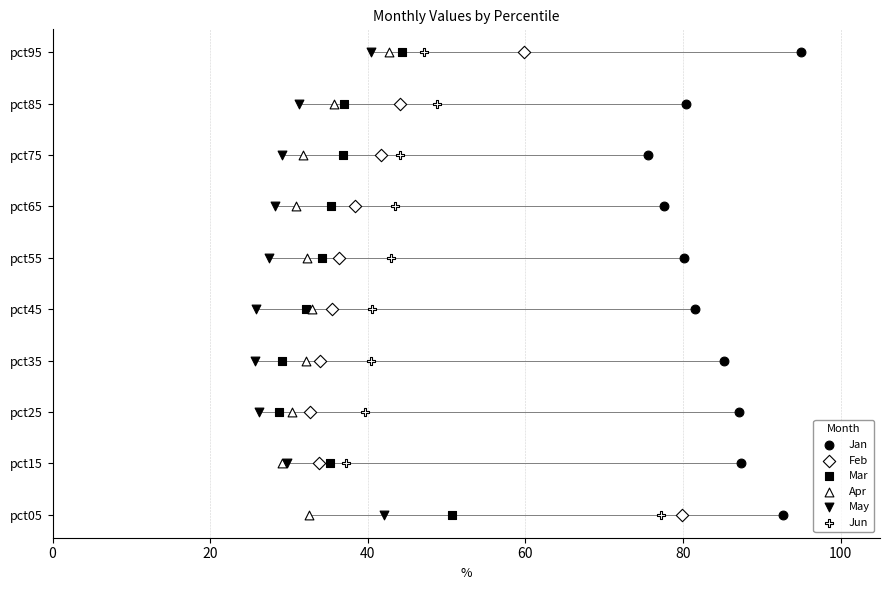

Which series reaches the maximum Y coordinate?

Jan